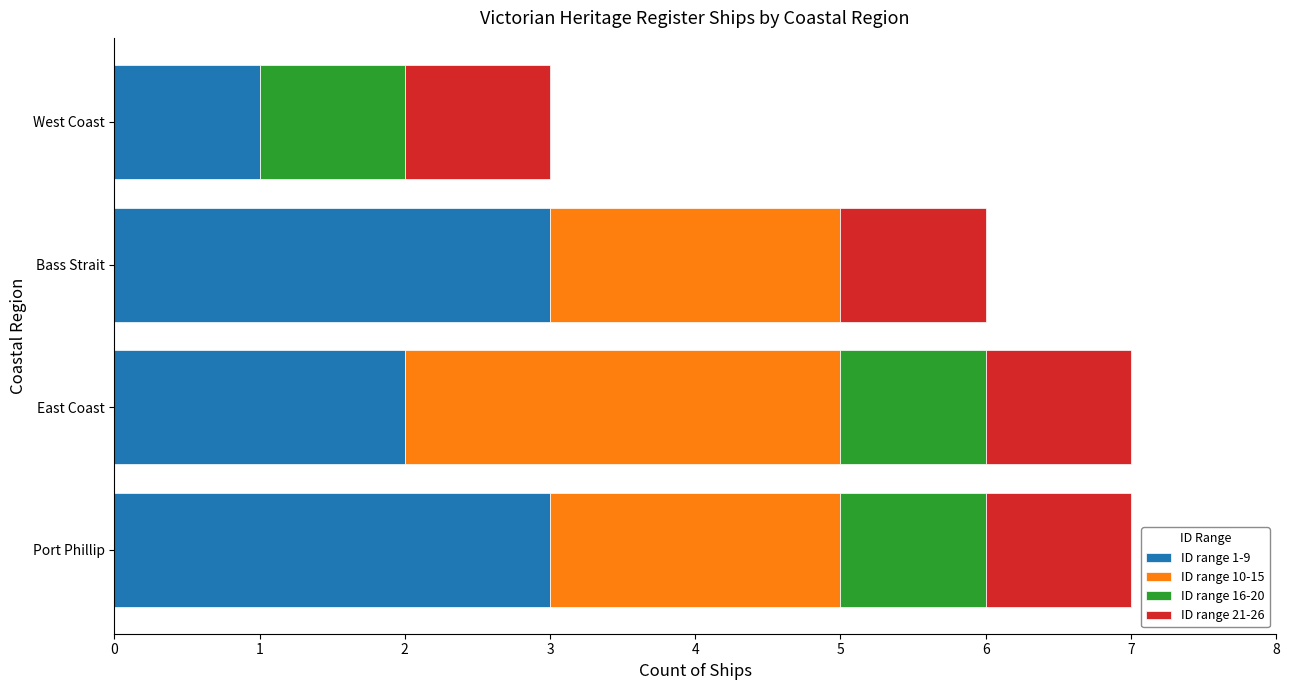

What is the total value across all series at Port Phillip?

7